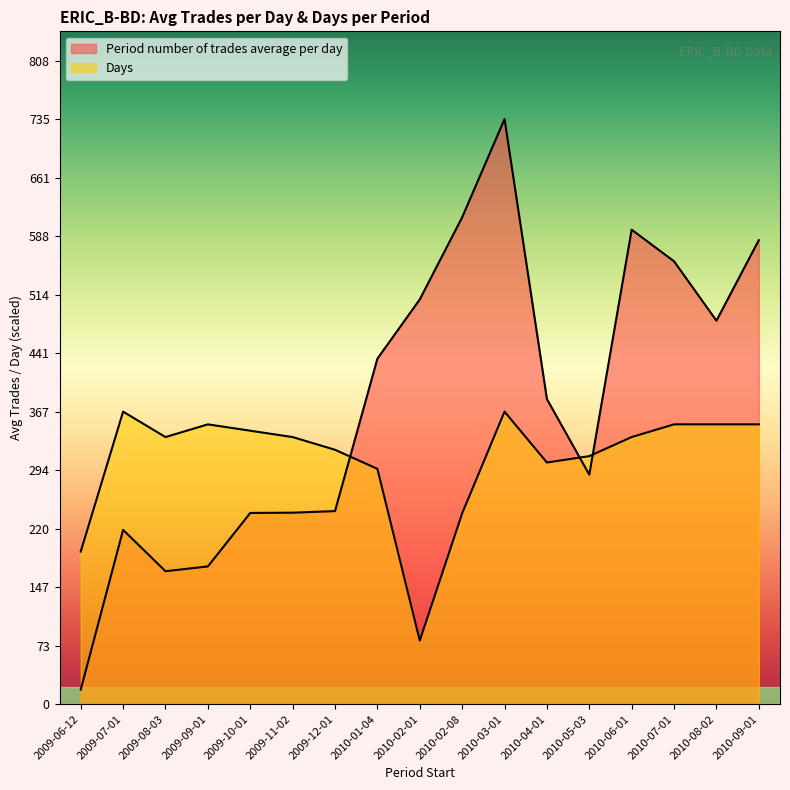

What are all the series names shown in the legend?

Period number of trades average per day, Days